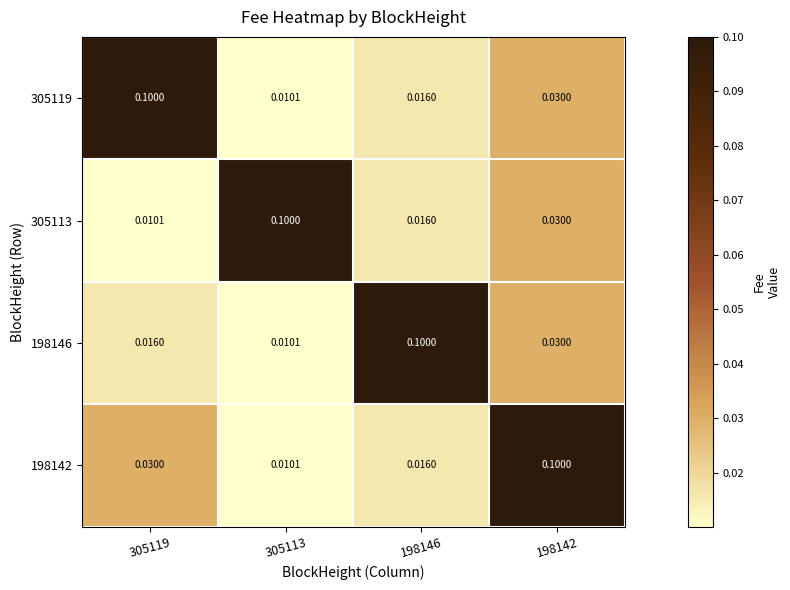

Count the number of categories in the chart.

4